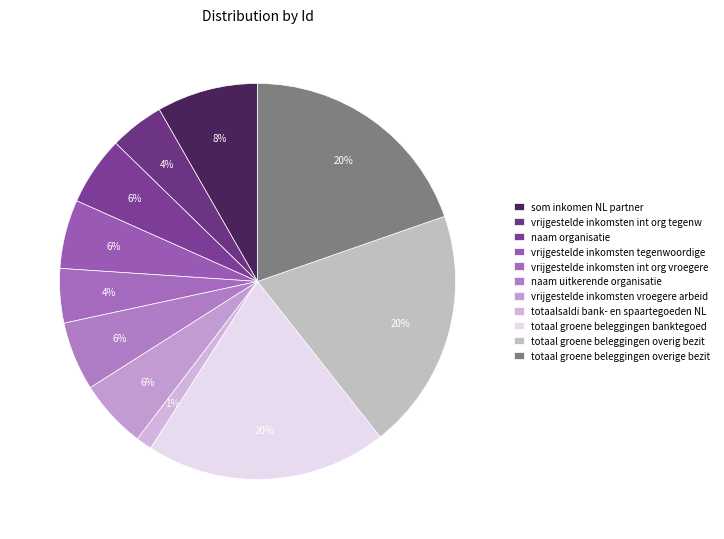

To the nearest percent, what percentage of the pie is naam uitkerende organisatie?

6%